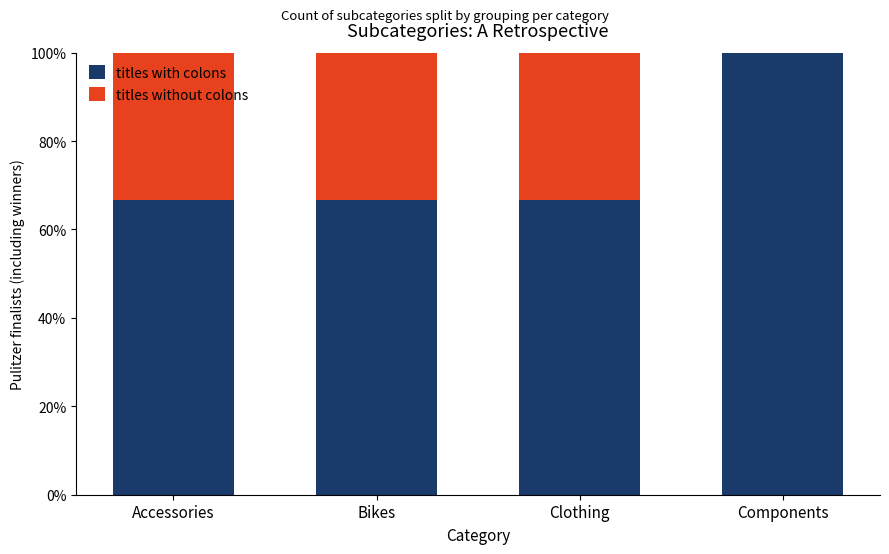

What value does the titles with colons series have at Accessories?

66.7